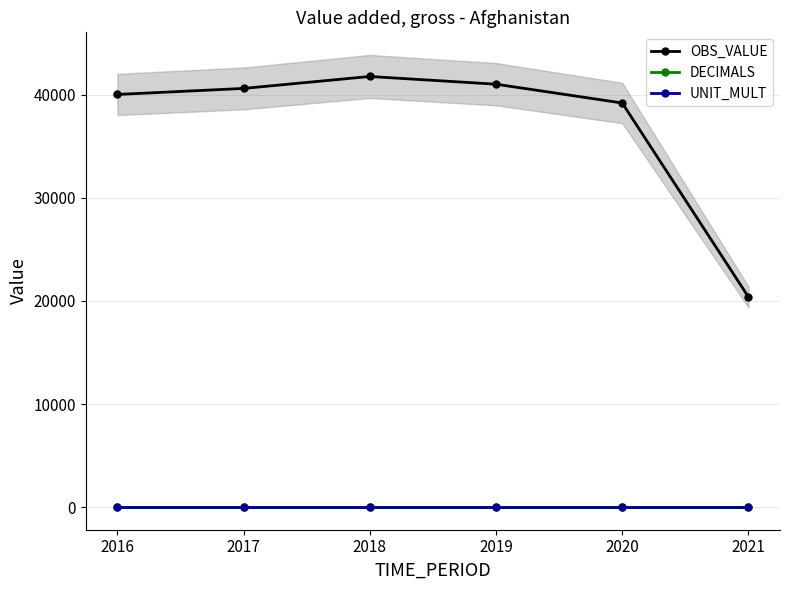

The value of DECIMALS at 2018 is 0.7. True or false?

False